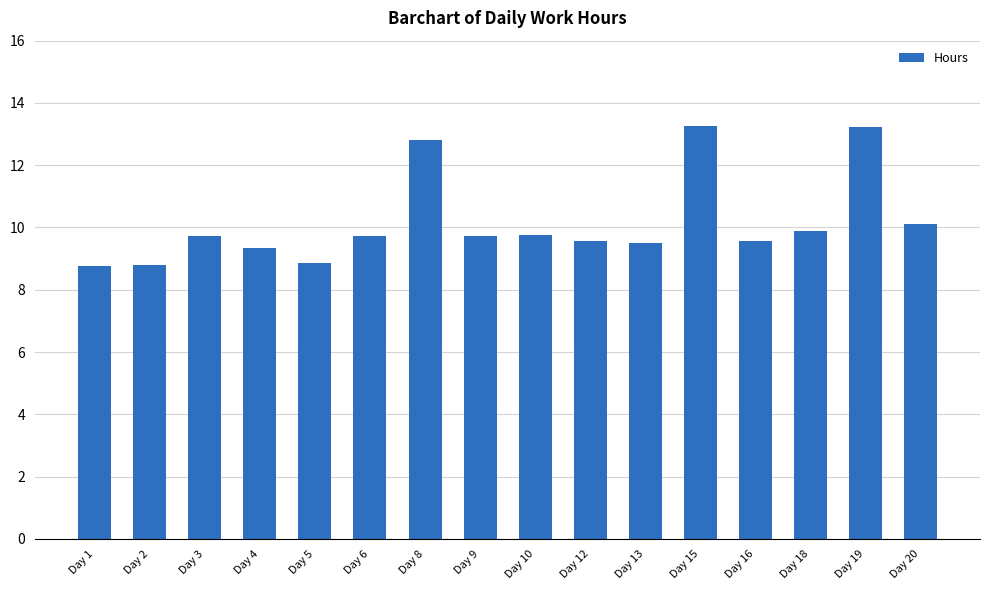

Does the chart contain any negative values?

No